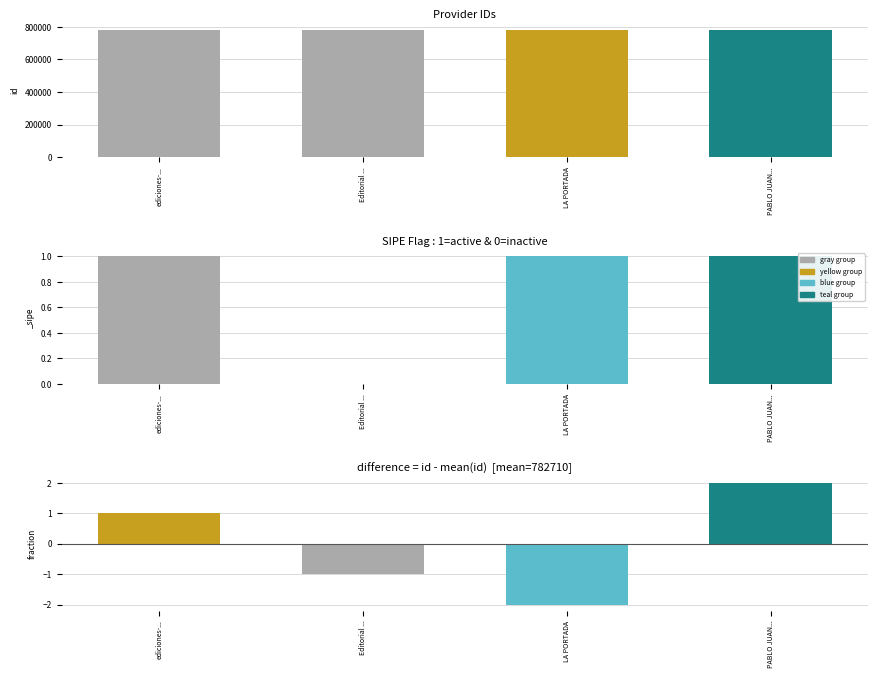

Are the bars horizontal?

No